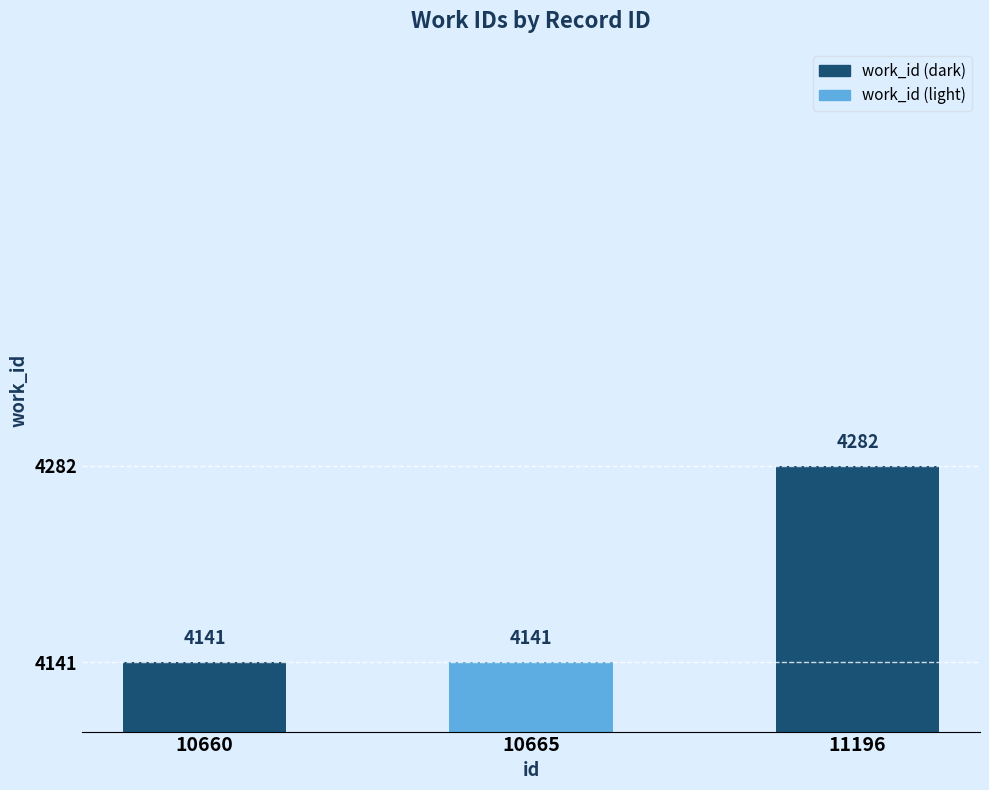

What is the difference between the values at 10665 and 11196?

141